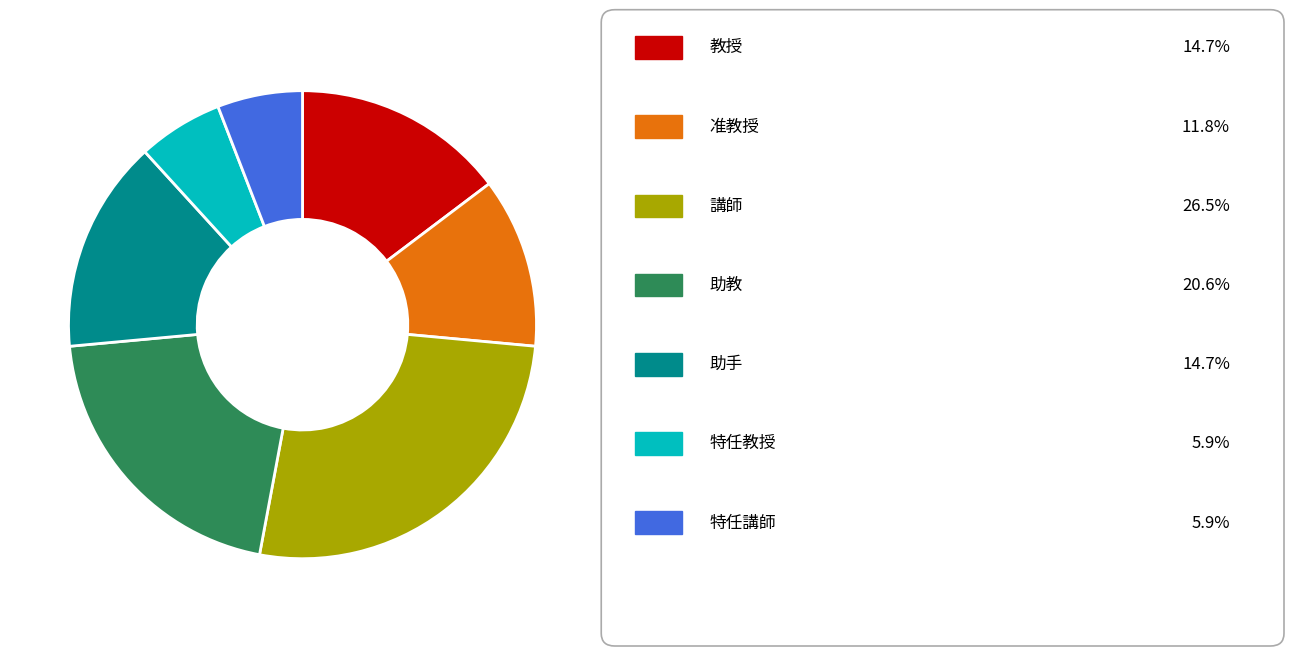

Count the number of slices in the pie.

7